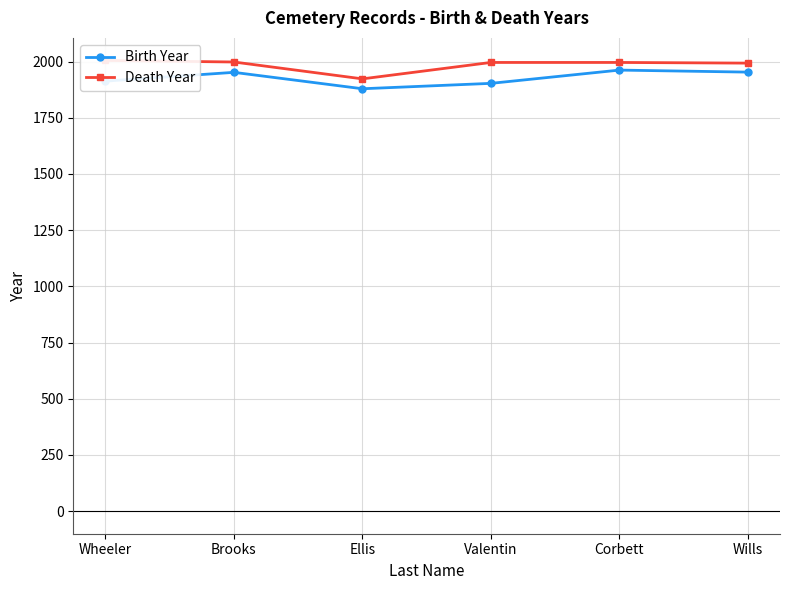

What is the minimum value for Birth Year?

1879